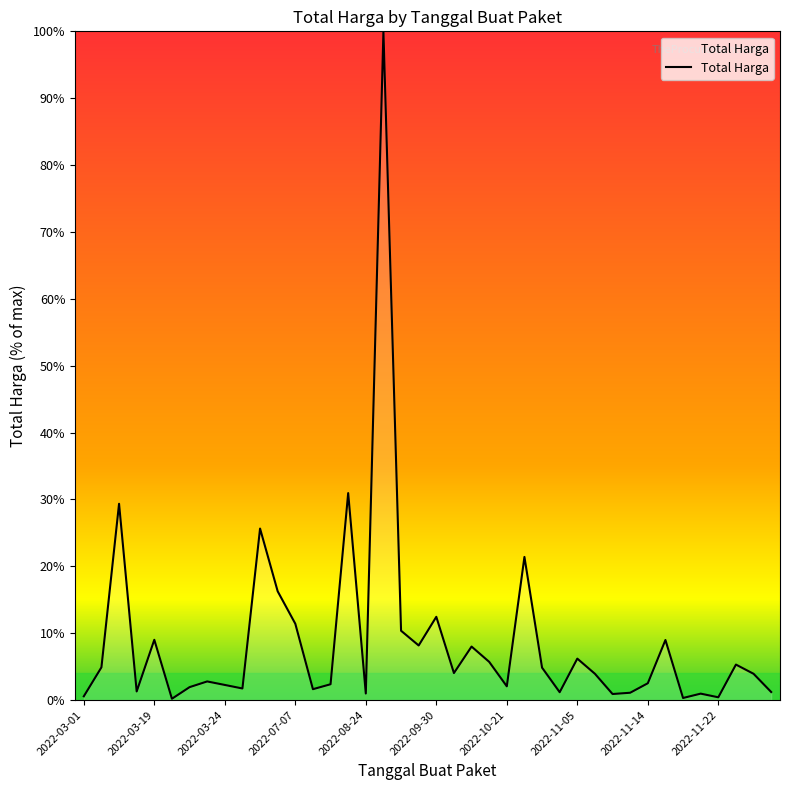

What is the sum of all values?

357.3